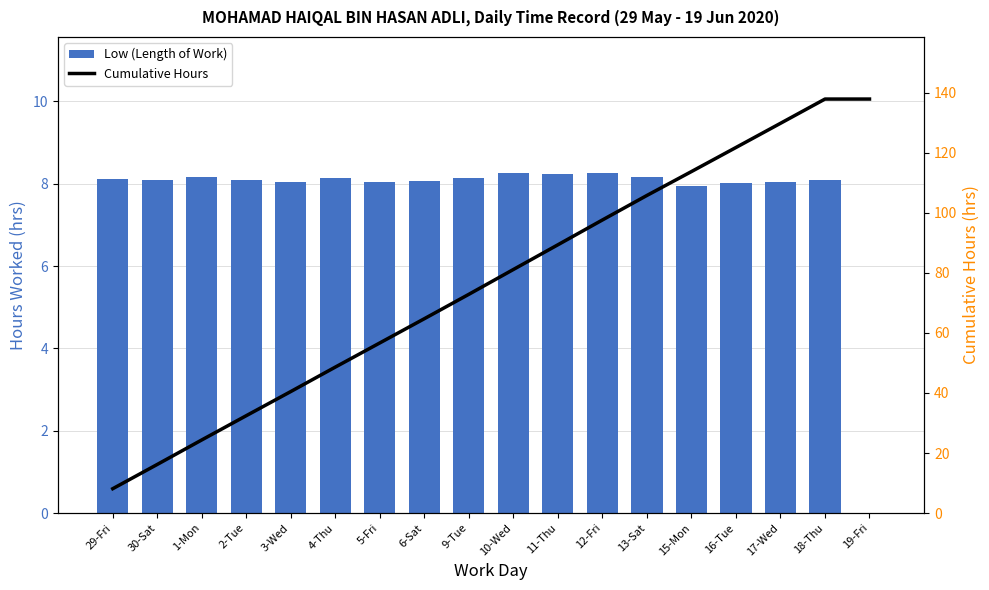

True or false: Low (Length of Work) has a value of 8.1 at 29-Fri.

True